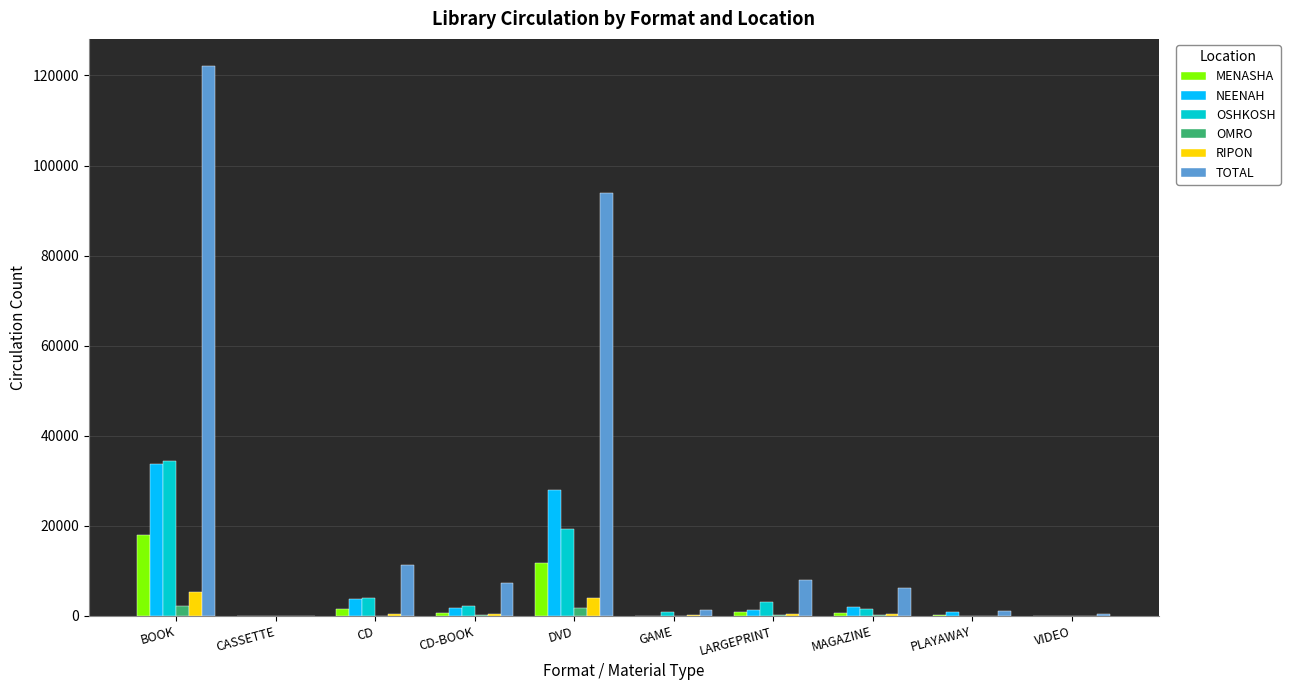

How many groups of bars are there?

10